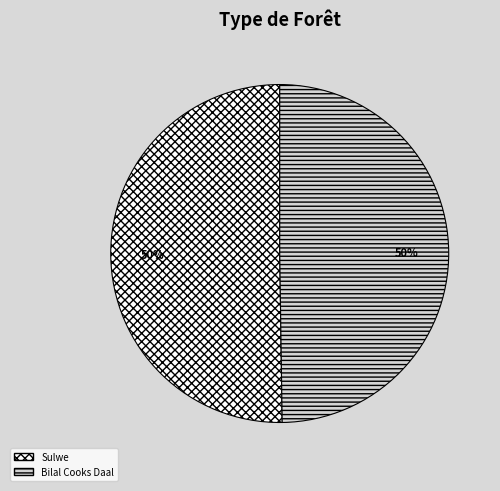

True or false: Sulwe accounts for 50% of the total.

True